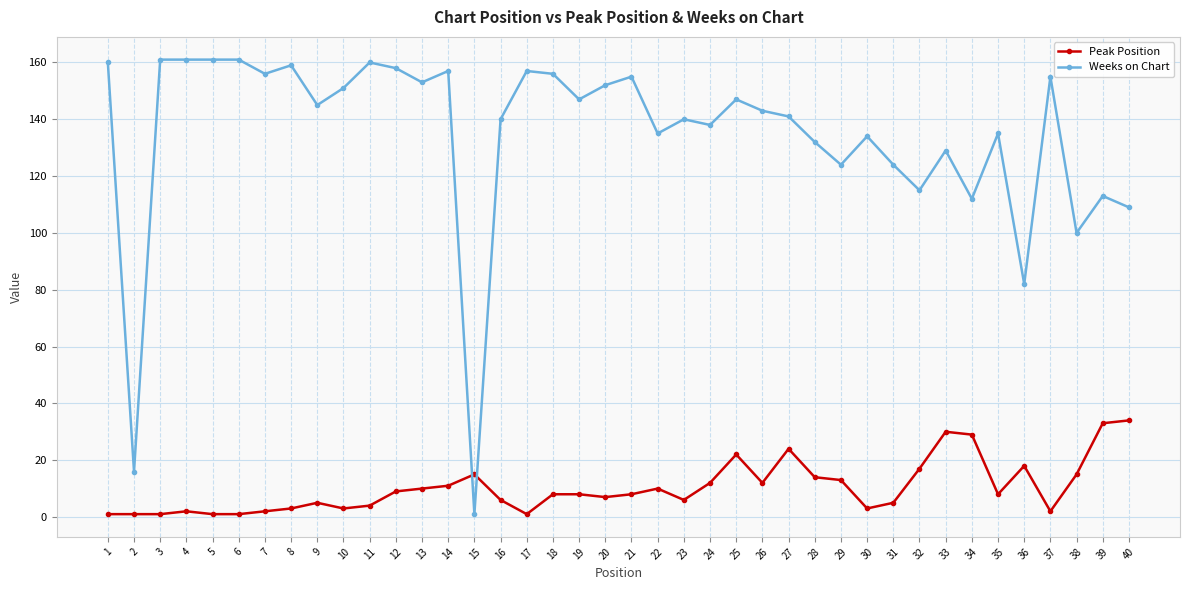

Does the chart display data point markers on the line(s)?

Yes